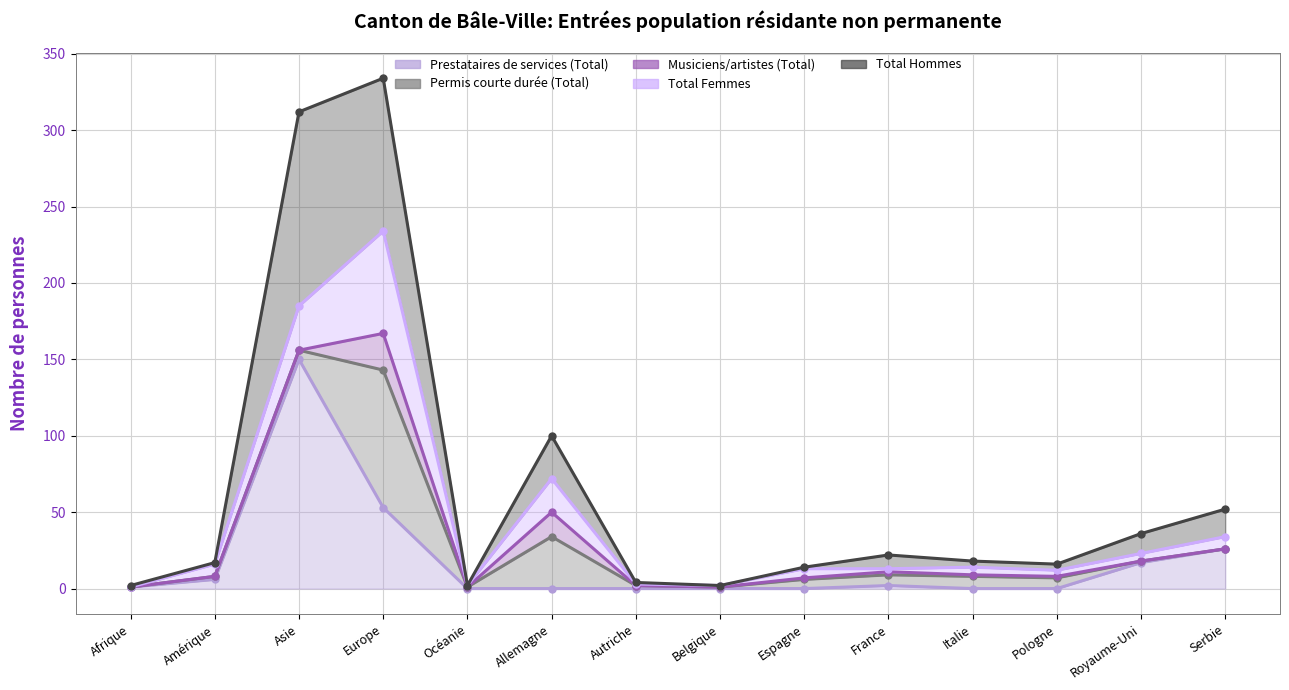

True or false: Total Femmes and Total Hommes intersect in this chart.

False